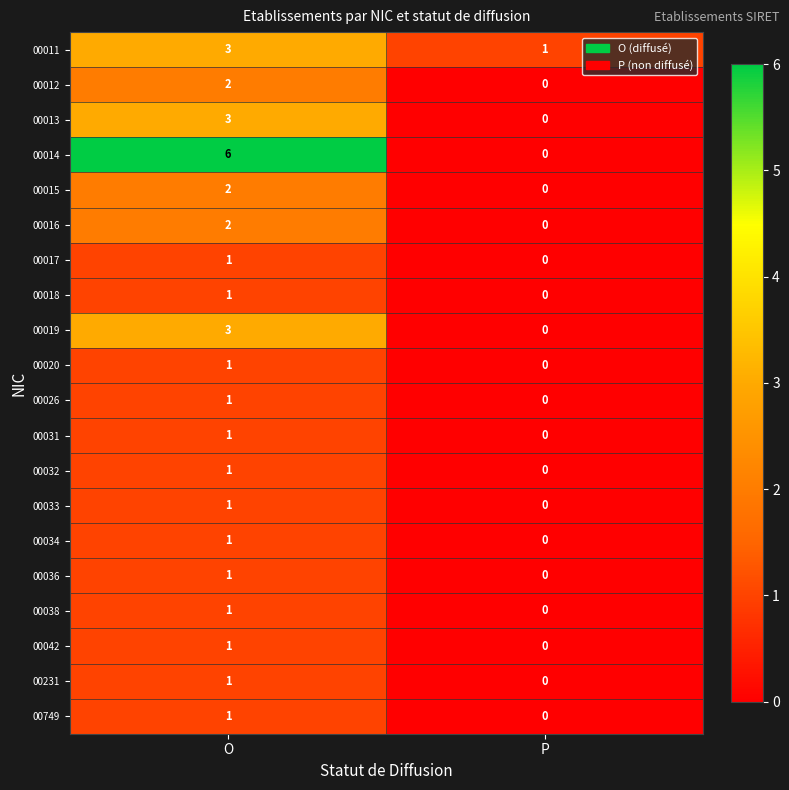

Which category has the lowest value in the 00026 series?

P